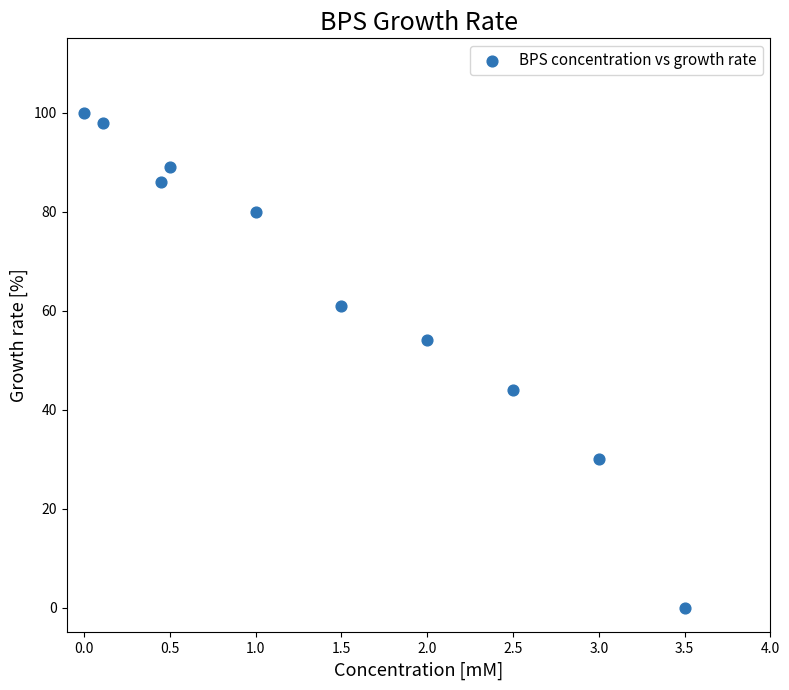

What Y value in the scatter plot is closest to 50?

54